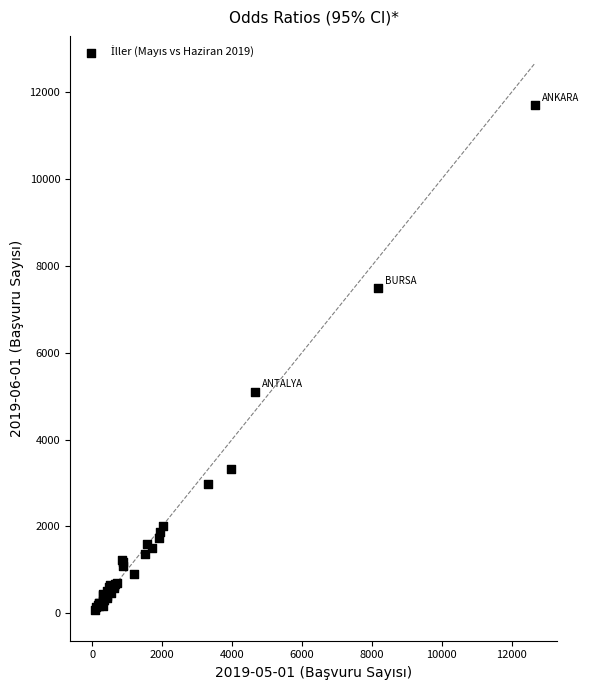

What Y value in the scatter plot is closest to 5889?

5107